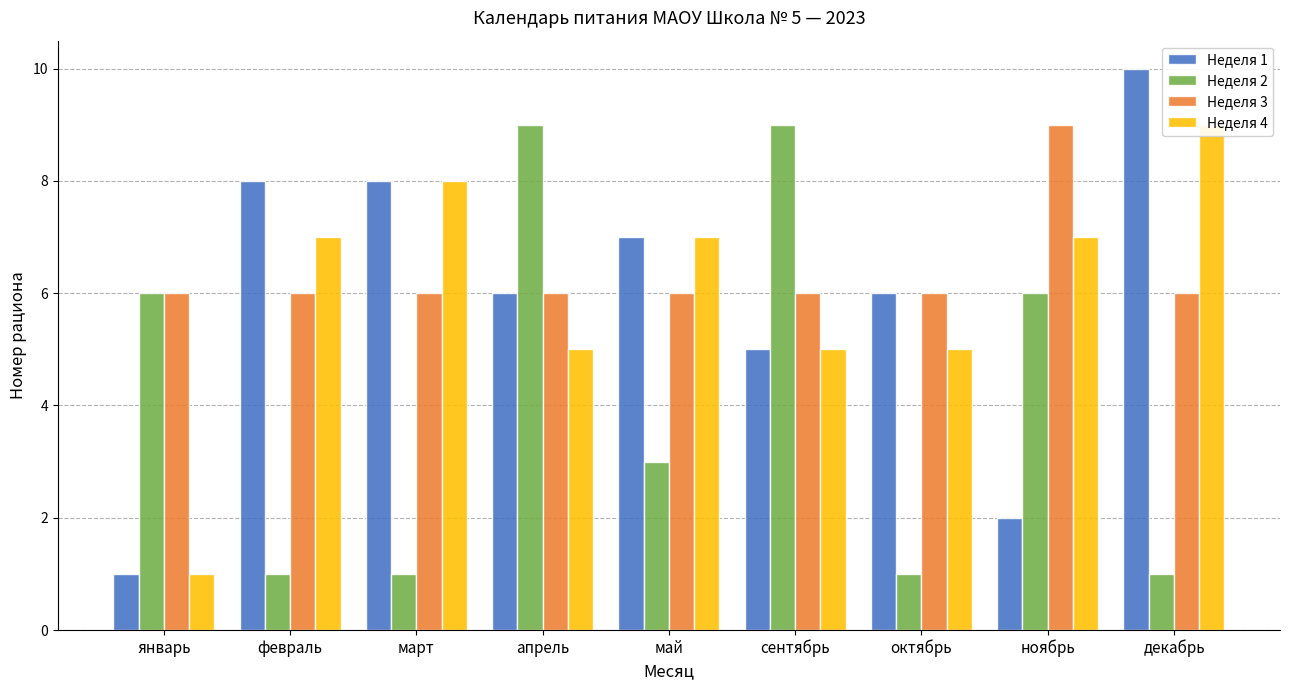

Reading right to left, extract all data points from this chart.

Неделя 1: декабрь=10	ноябрь=2	октябрь=6	сентябрь=5	май=7	апрель=6	март=8	февраль=8	январь=1
Неделя 2: декабрь=1	ноябрь=6	октябрь=1	сентябрь=9	май=3	апрель=9	март=1	февраль=1	январь=6
Неделя 3: декабрь=6	ноябрь=9	октябрь=6	сентябрь=6	май=6	апрель=6	март=6	февраль=6	январь=6
Неделя 4: декабрь=9	ноябрь=7	октябрь=5	сентябрь=5	май=7	апрель=5	март=8	февраль=7	январь=1